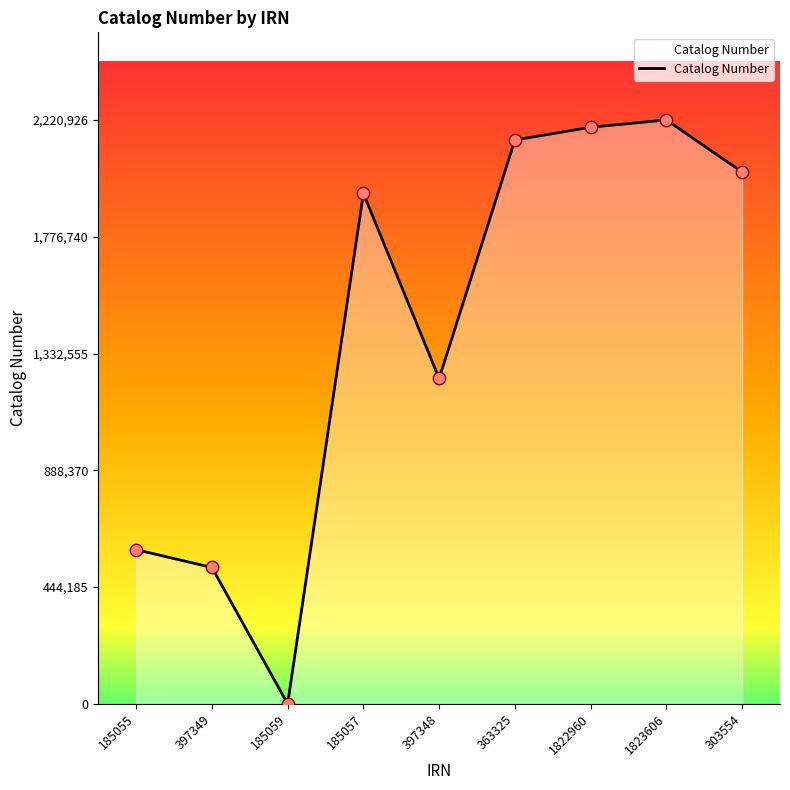

Which has a higher value, 1822960 or 185055?

1822960